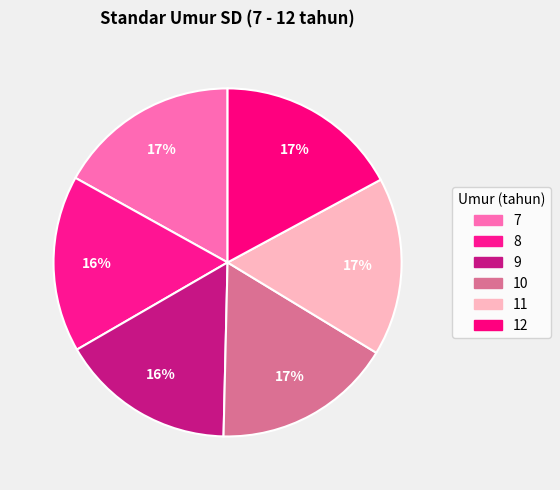

What percentage do 11 and 9 together represent?

32.9%